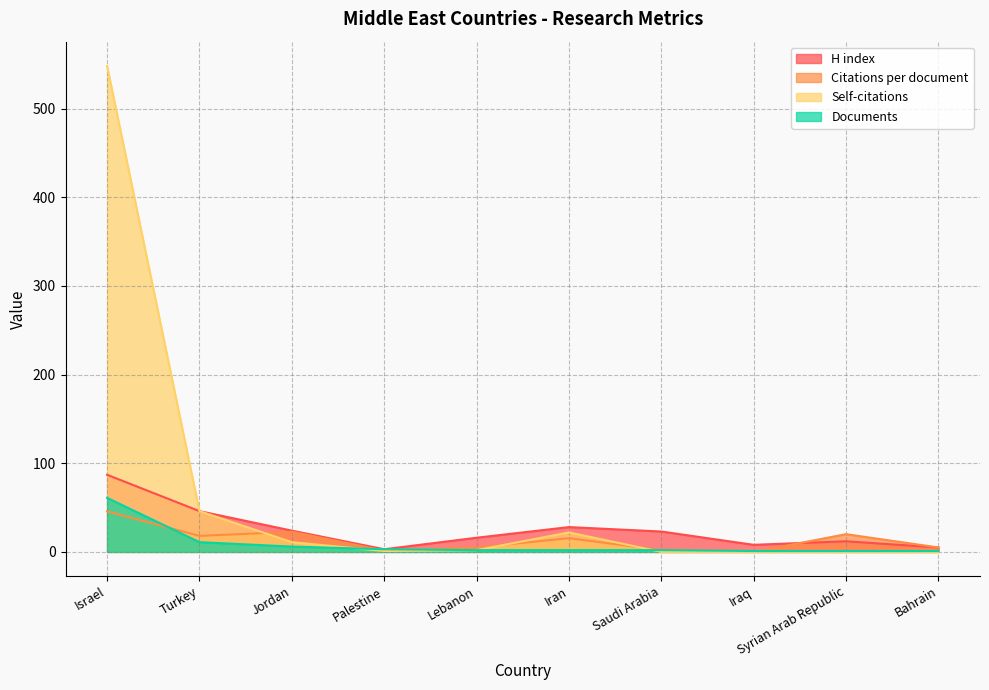

Reading left to right, what are all the values shown in this chart?

H index: Israel=87.0	Turkey=46.0	Jordan=24.0	Palestine=3.0	Lebanon=16.0	Iran=28.0	Saudi Arabia=23.0	Iraq=8.0	Syrian Arab Republic=12.0	Bahrain=5.0
Citations per document: Israel=45.7	Turkey=18.1	Jordan=22.7	Palestine=1.3	Lebanon=5.0	Iran=15.5	Saudi Arabia=2.0	Iraq=0.0	Syrian Arab Republic=20.0	Bahrain=5.0
Self-citations: Israel=548.0	Turkey=46.0	Jordan=11.0	Palestine=1.0	Lebanon=2.0	Iran=22.0	Saudi Arabia=0.0	Iraq=0.0	Syrian Arab Republic=0.0	Bahrain=0.0
Documents: Israel=61.0	Turkey=11.0	Jordan=6.0	Palestine=3.0	Lebanon=2.0	Iran=2.0	Saudi Arabia=2.0	Iraq=1.0	Syrian Arab Republic=1.0	Bahrain=1.0